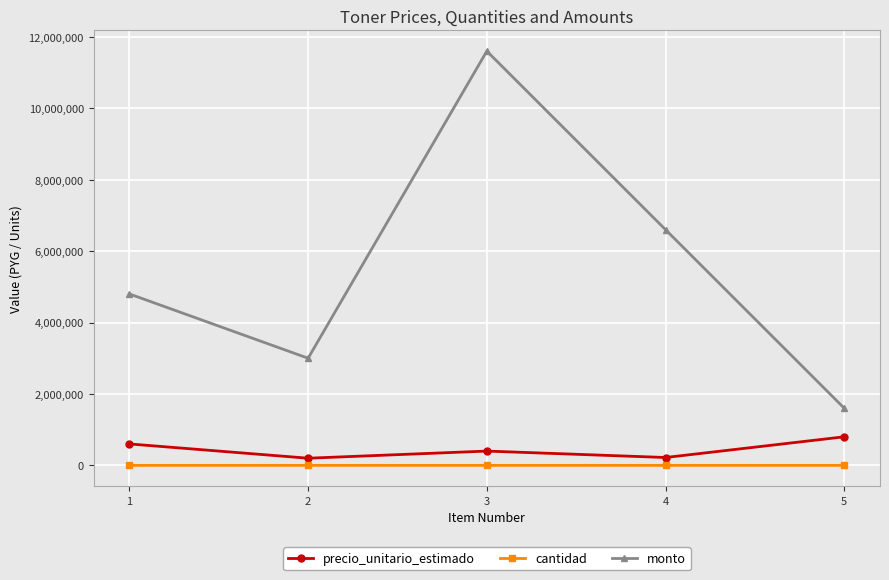

What is the total value across all series at 5?

2400002